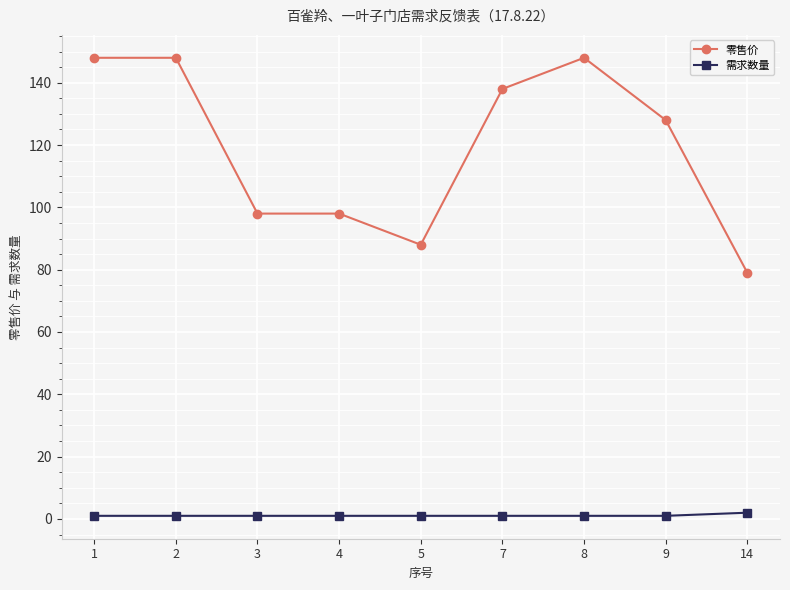

True or false: 零售价 and 需求数量 cross at least once.

False